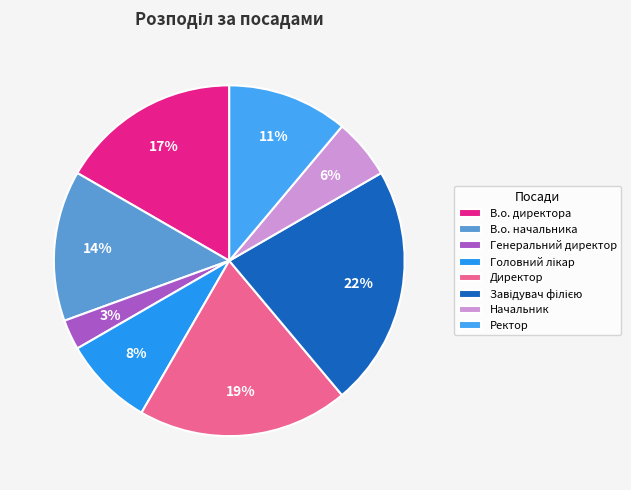

The Ректор slice represents 11% of the pie. True or false?

True